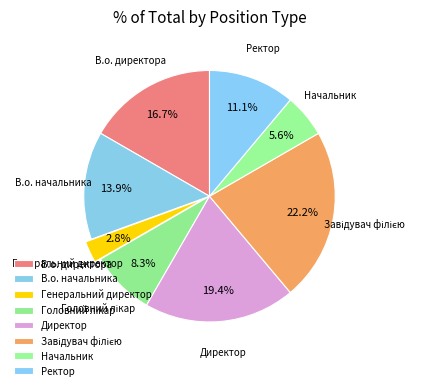

Does Начальник account for over 50% of the chart?

No